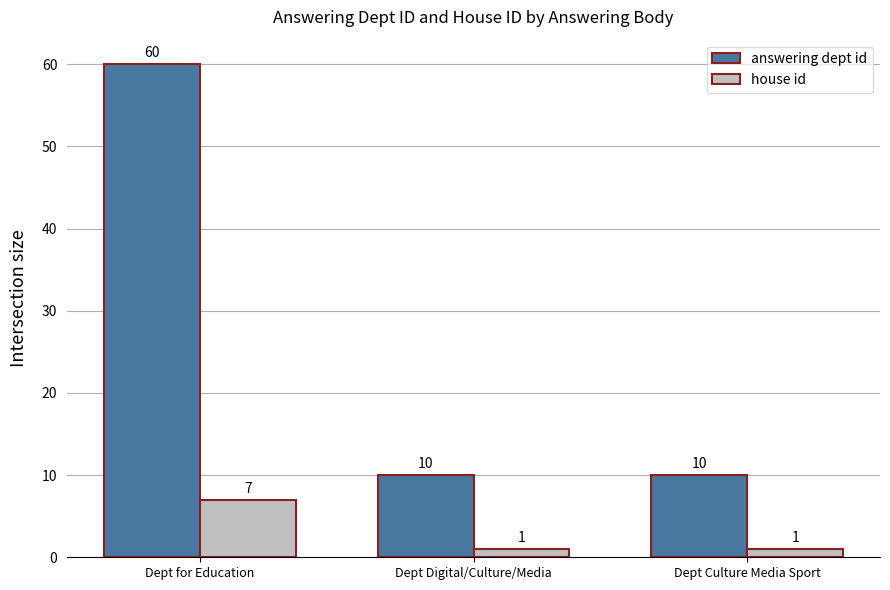

What is the difference between the maximum and minimum values in the answering dept id series?

50